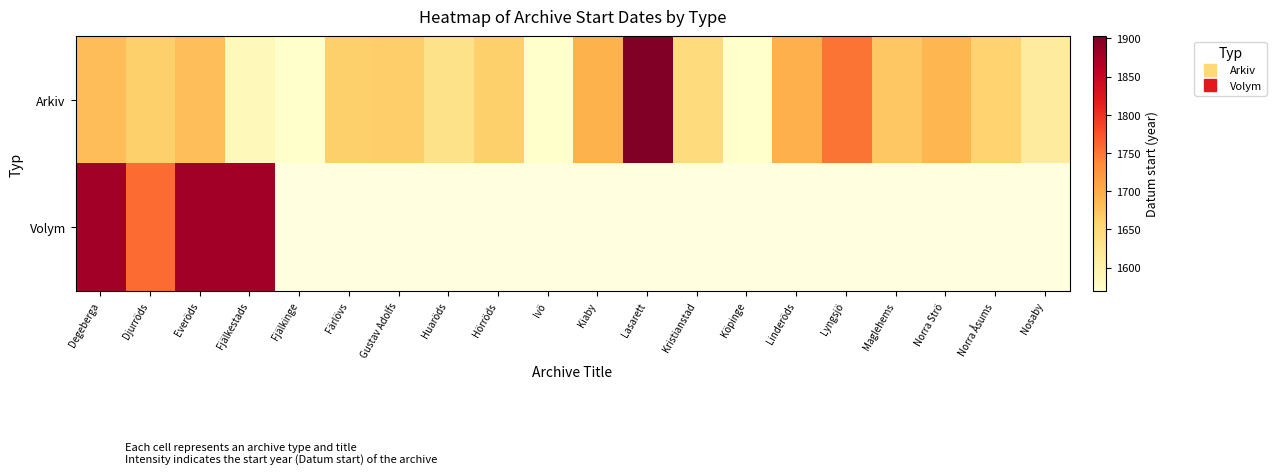

How many values in the Arkiv series are below 1662?

8